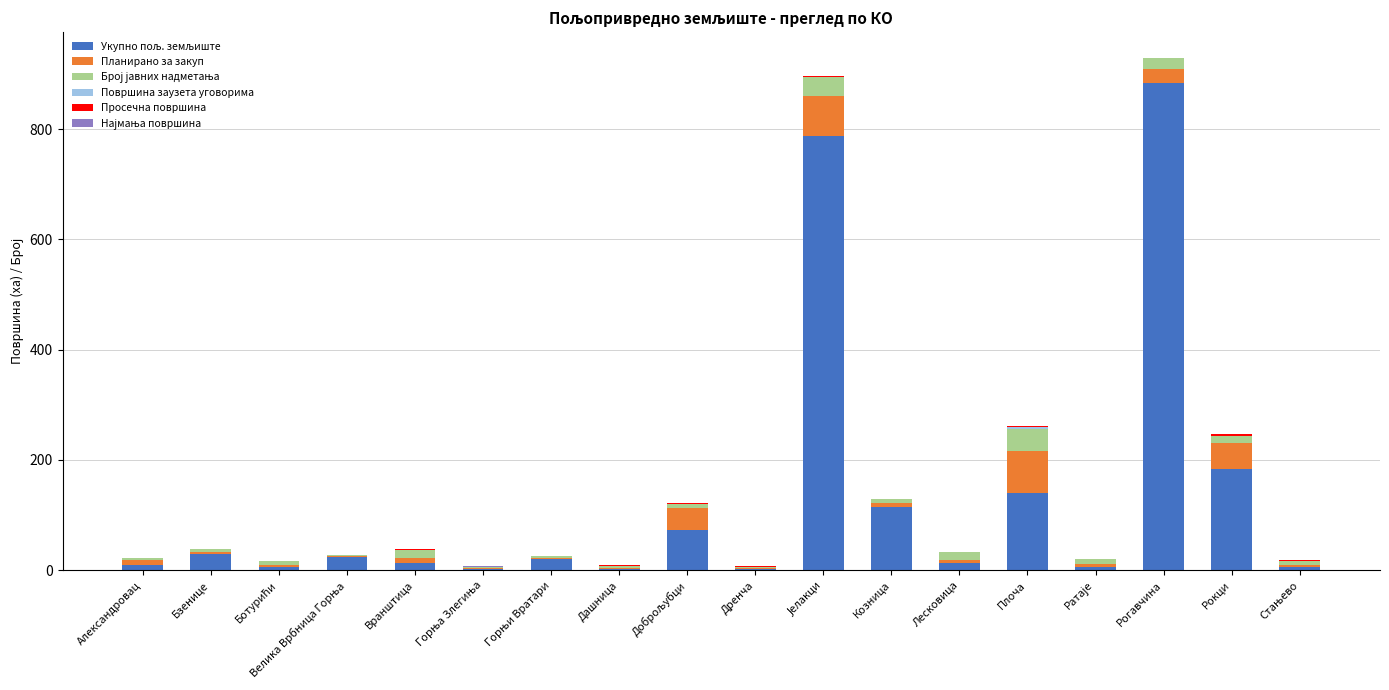

Which series has the largest range (max minus min)?

Укупно пољ. земљиште